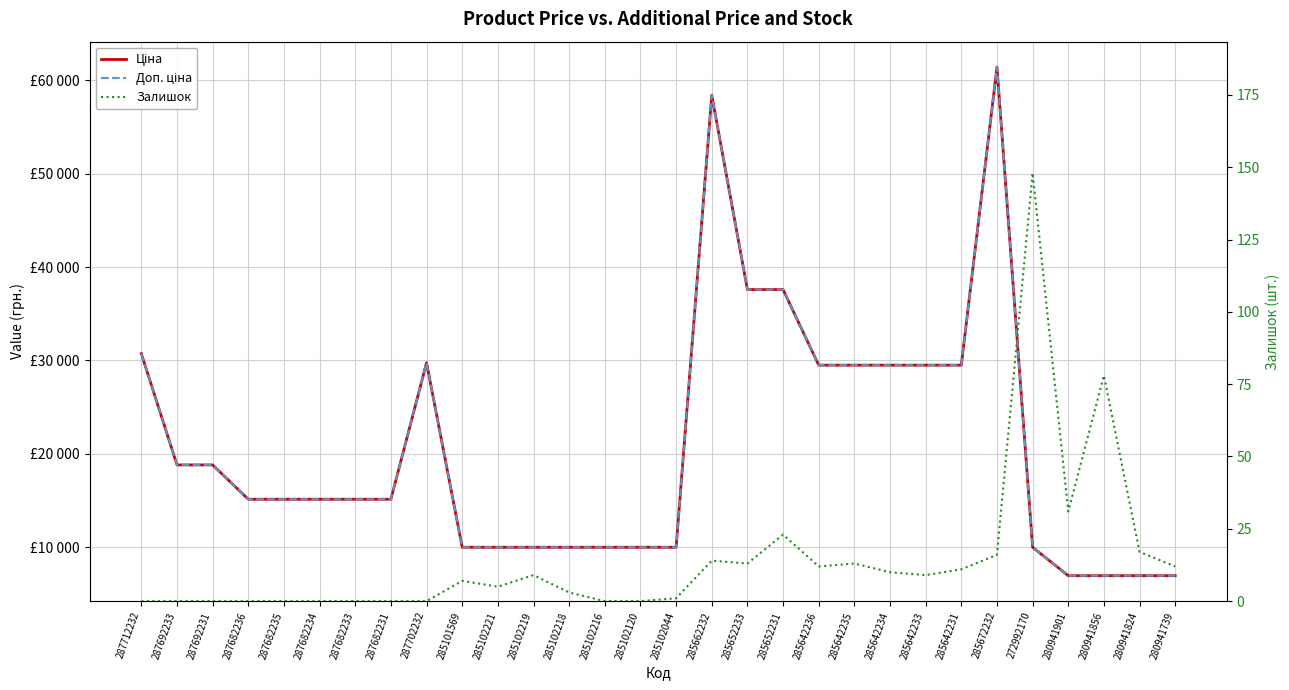

What are all the series names shown in the legend?

Ціна, Доп. ціна, Залишок